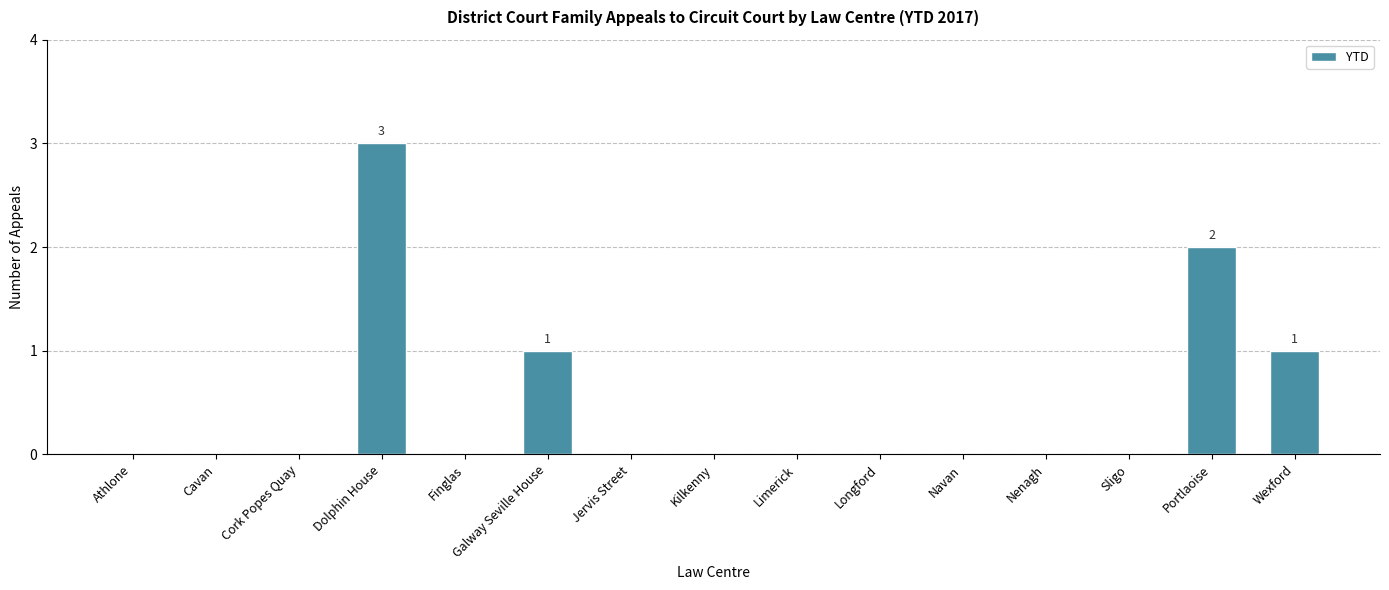

Reading left to right, extract all data points from this chart.

0	0	0	3	0	1	0	0	0	0	0	0	0	2	1